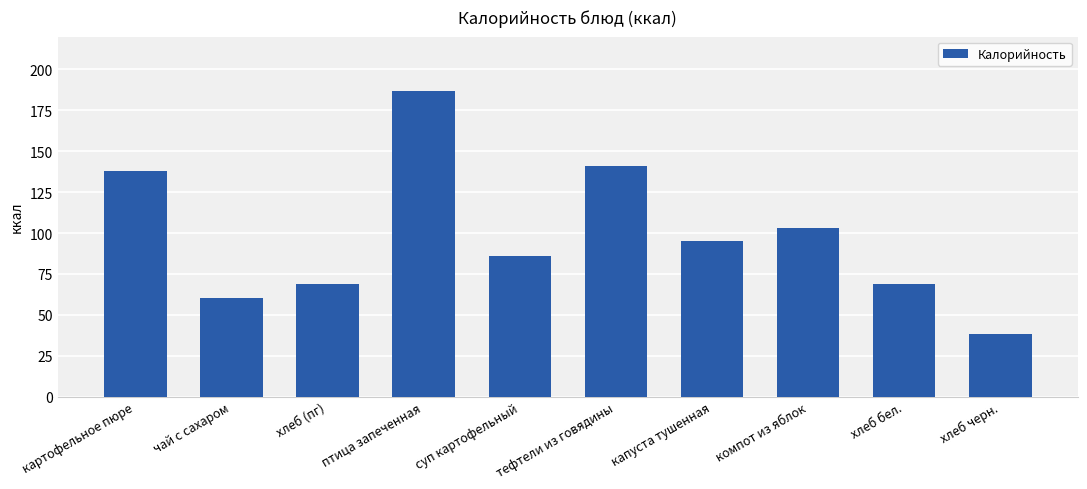

What is the ratio of the value at суп картофельный to the value at хлеб (пг)?

1.2